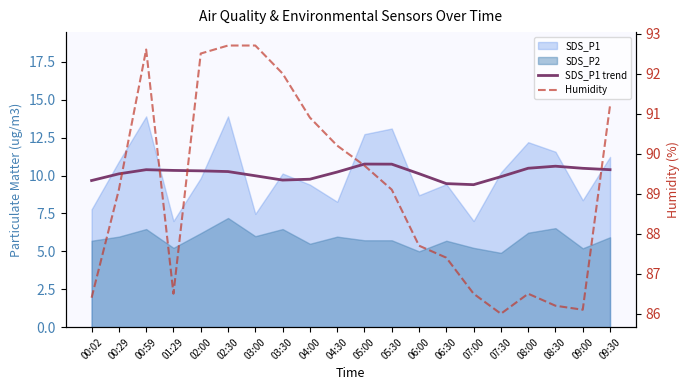

What is the maximum value shown in the chart?

92.7